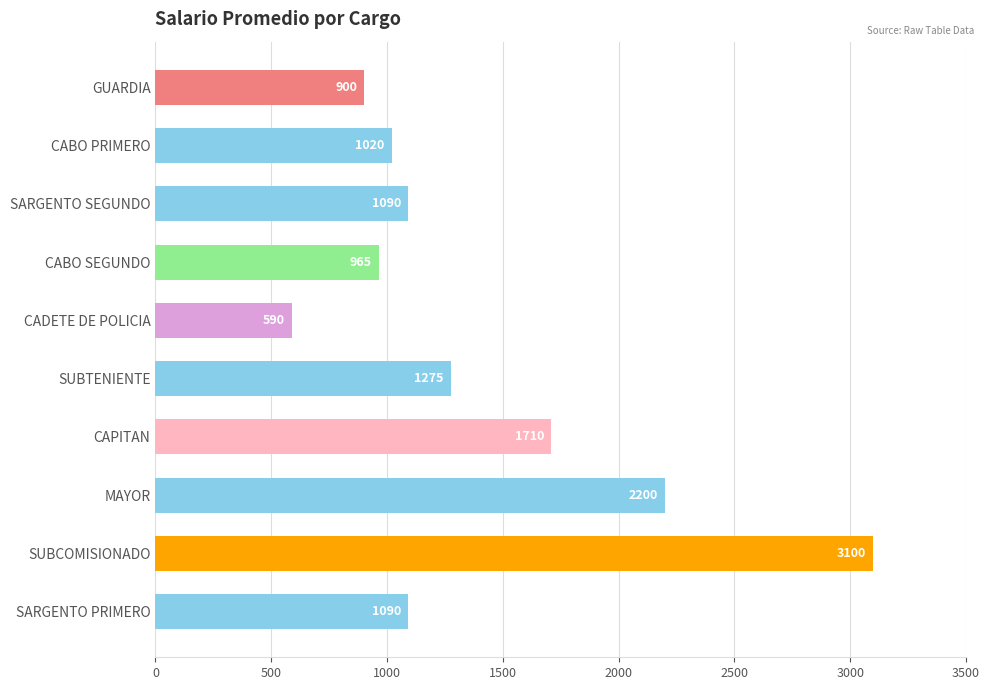

Which label corresponds to the largest value in the chart?

SUBCOMISIONADO